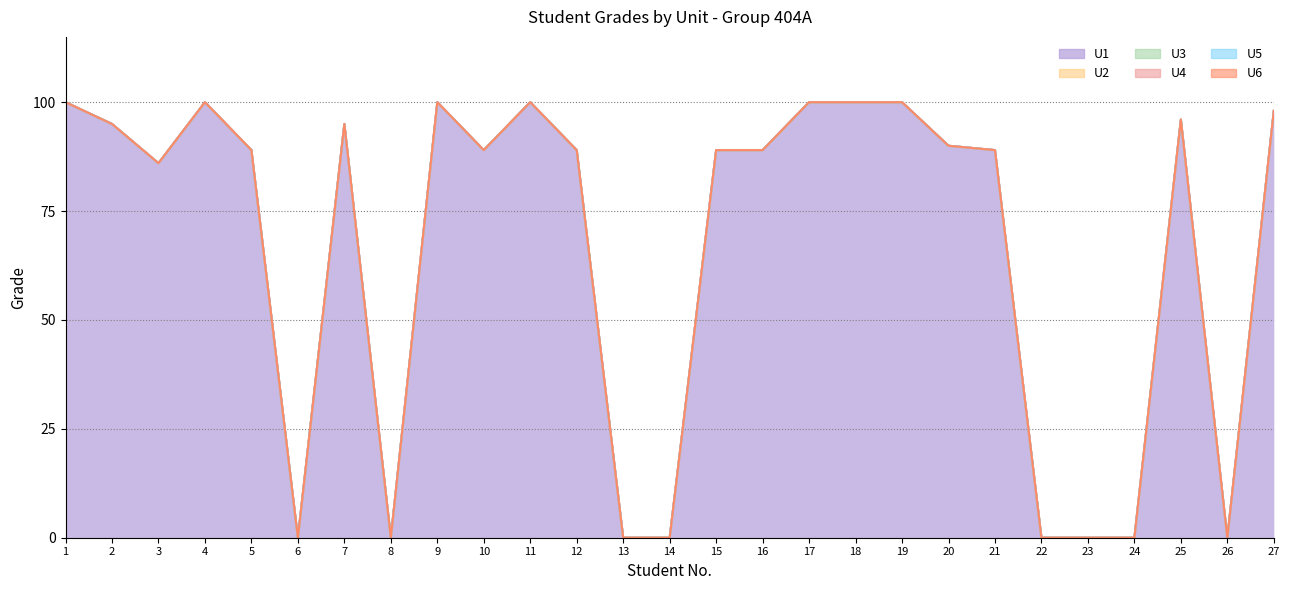

Is the value of U1 at 23 greater than the value of U6 at 22?

No